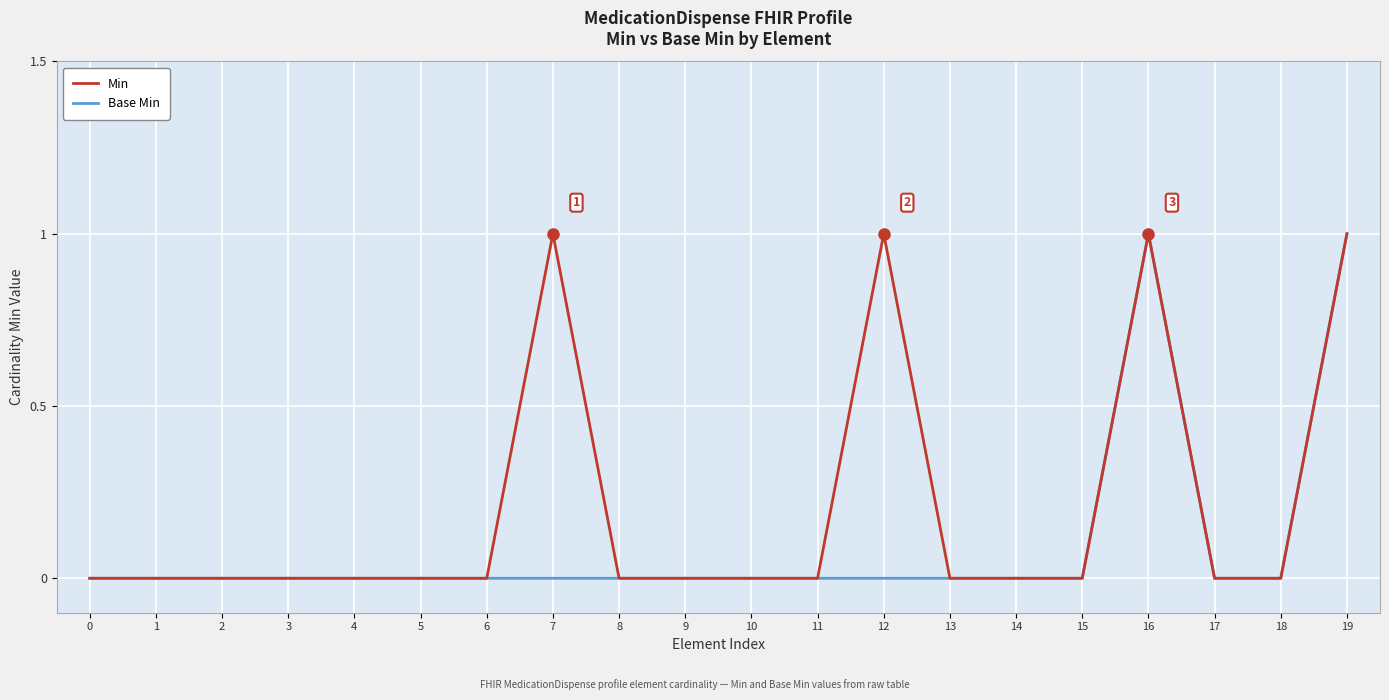

What value does the Min series have at 16?

1